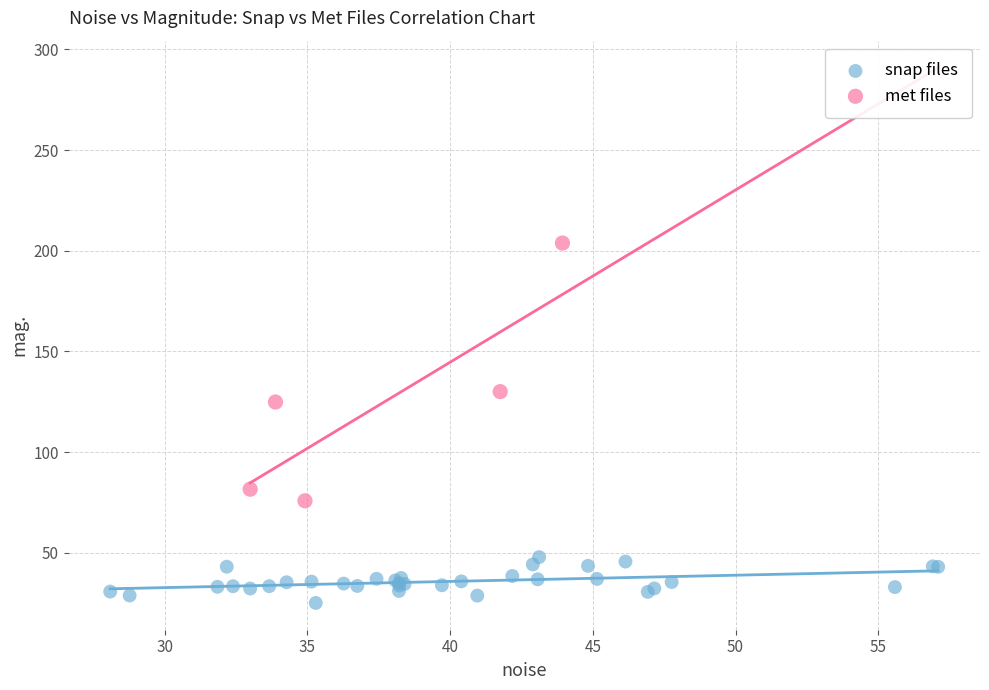

Which series reaches the minimum Y coordinate?

snap files